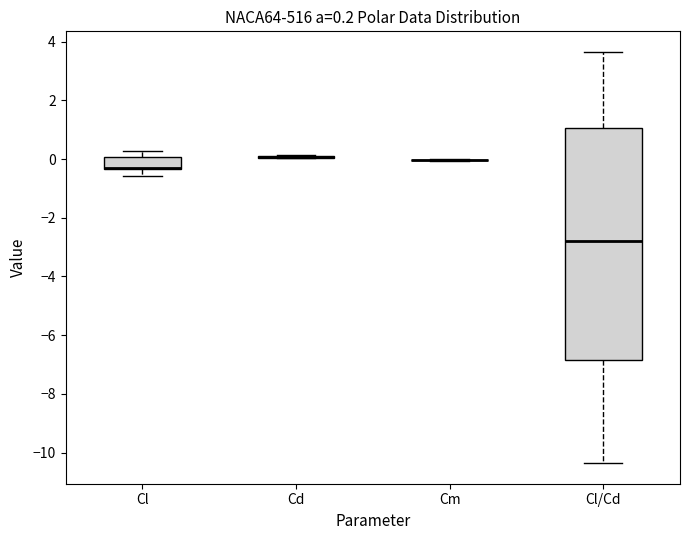

Which box is the tallest, from its lower edge to its upper edge?

Cl/Cd